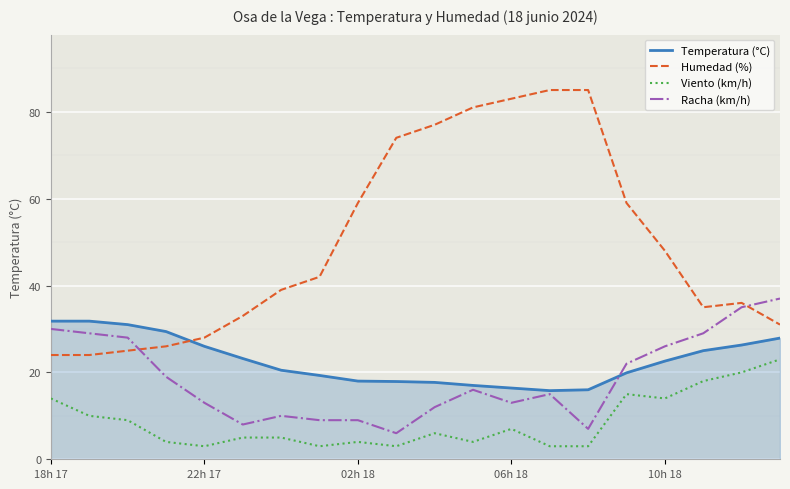

What is the lowest value of the Humedad (%) series?

24.0